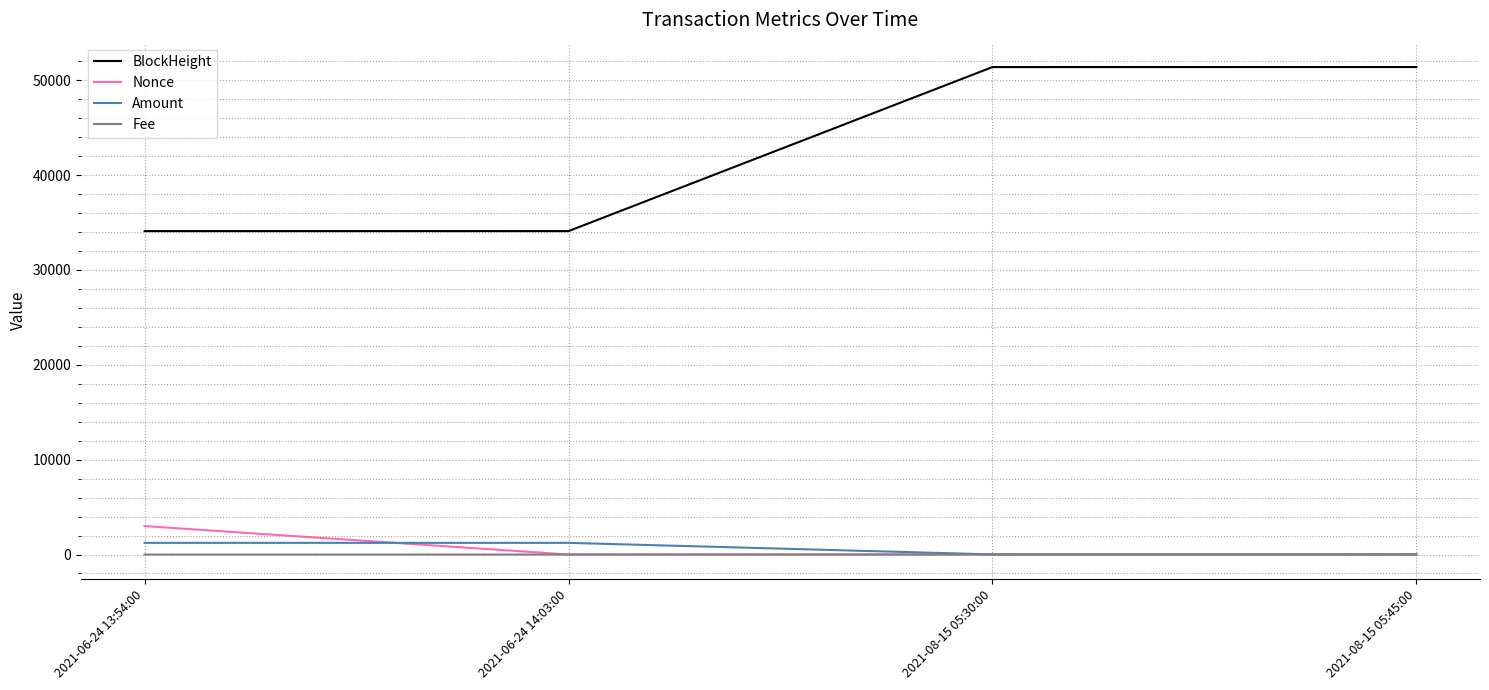

The value of Nonce at 2021-08-15 05:45:00 is 1.0. True or false?

True